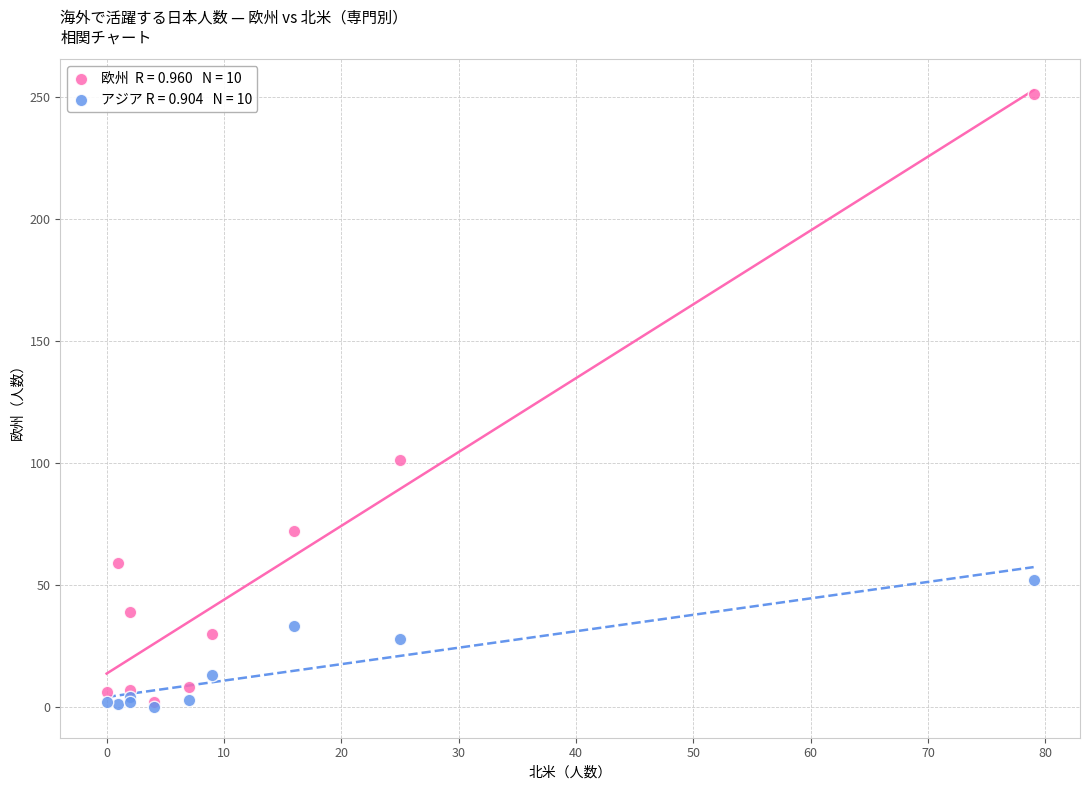

Across all series, what Y value is closest to 125?

101